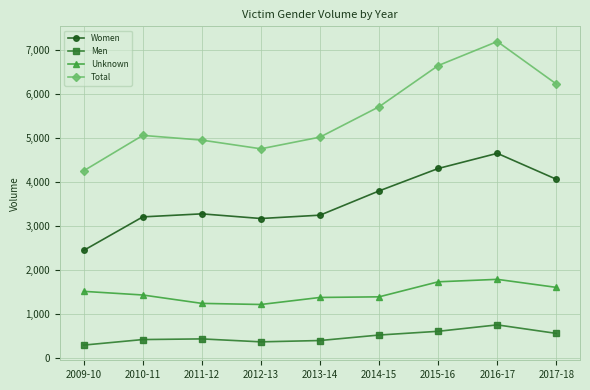

The value of Women at 2013-14 is 5352. True or false?

False